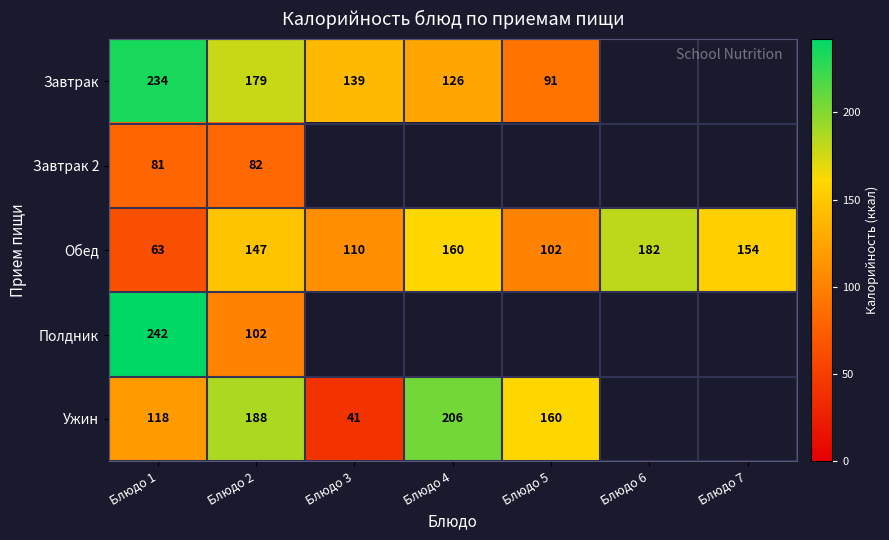

What is the maximum value for Обед?

182